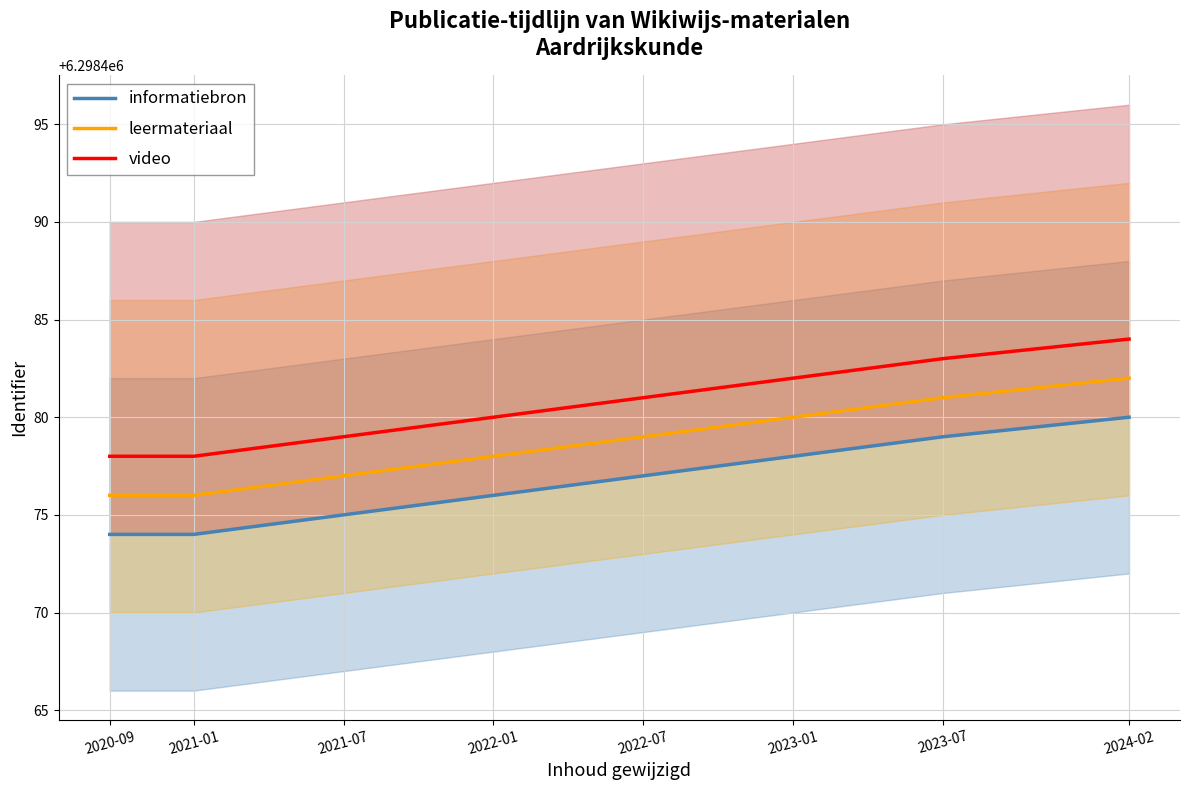

Which series has the largest range (max minus min)?

informatiebron